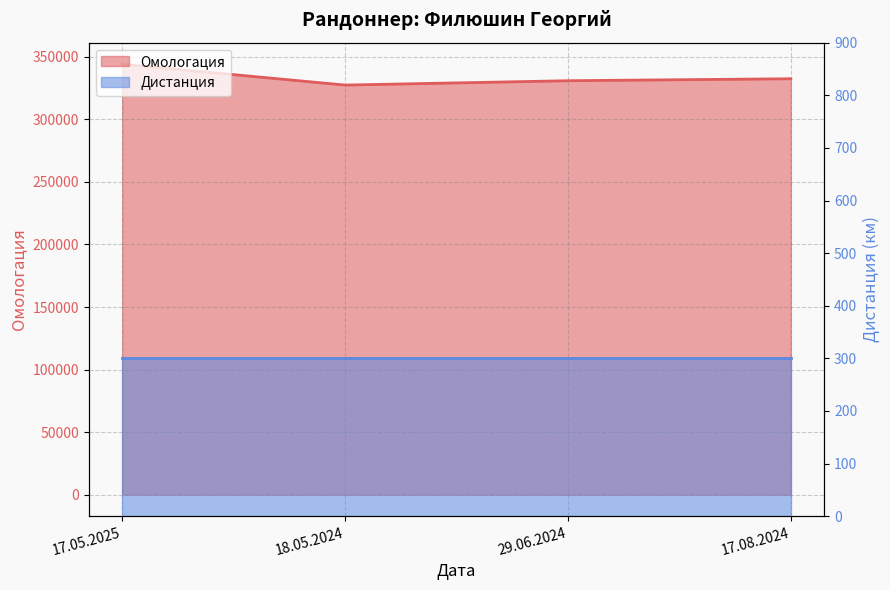

What value does the data have at 17.05.2025, to the nearest 100?

344100